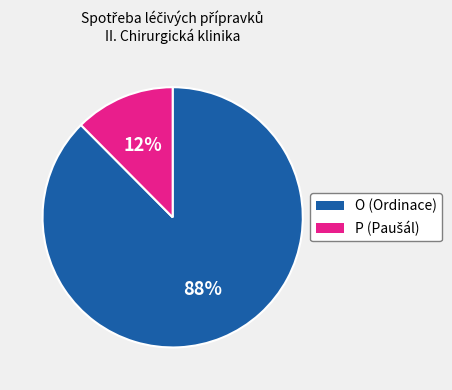

Is there any slice that represents more than half of the pie?

Yes